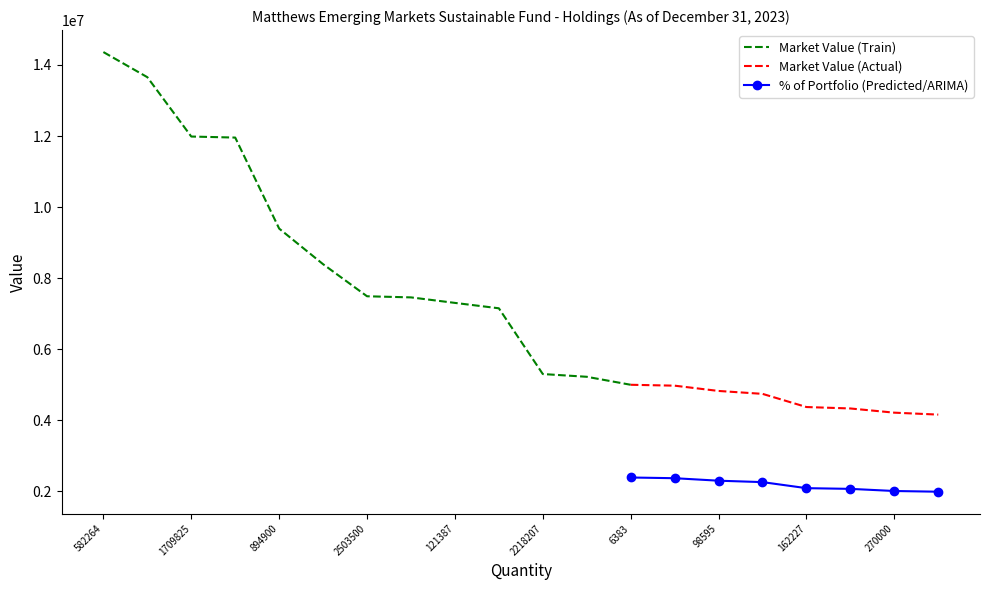

Count the number of categories in the chart.

20